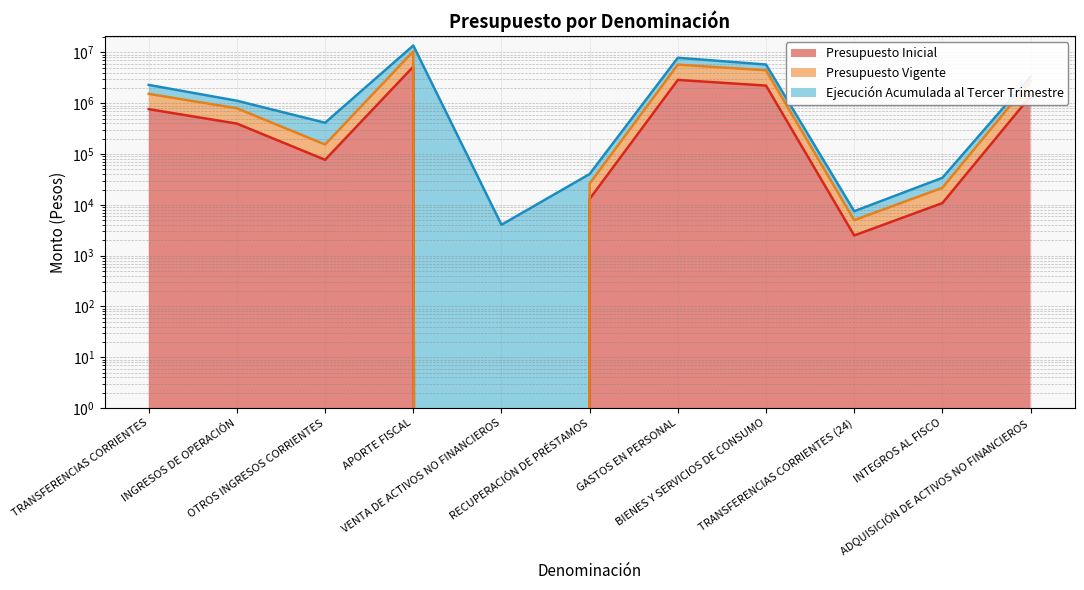

True or false: Presupuesto Inicial and Presupuesto Vigente cross at least once.

False